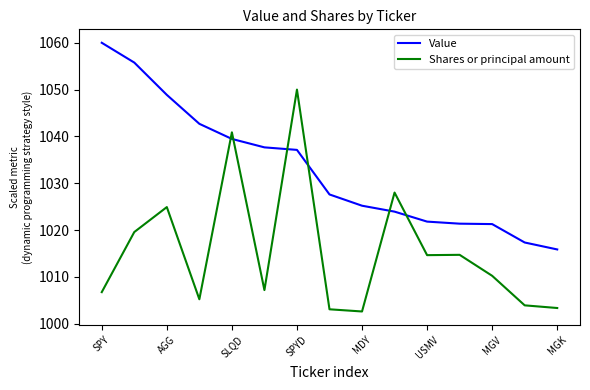

How many times do Shares or principal amount and Value cross each other?

6